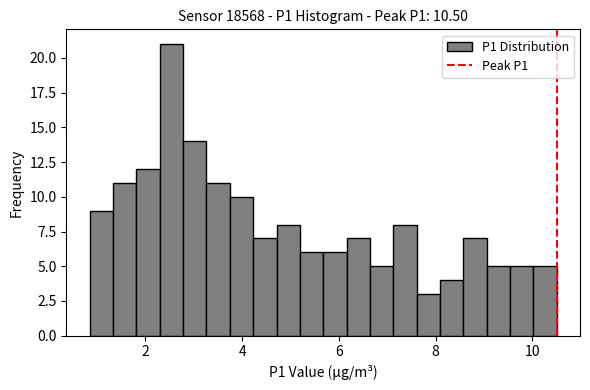

Read against the x-axis, roughly where is the centre of the tallest bar?

2.6